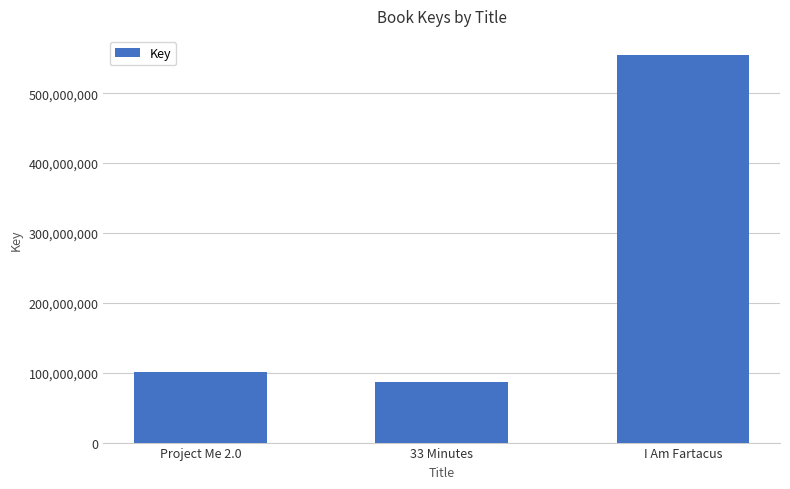

Is it true that the value at Project Me 2.0 is 100643636?

True